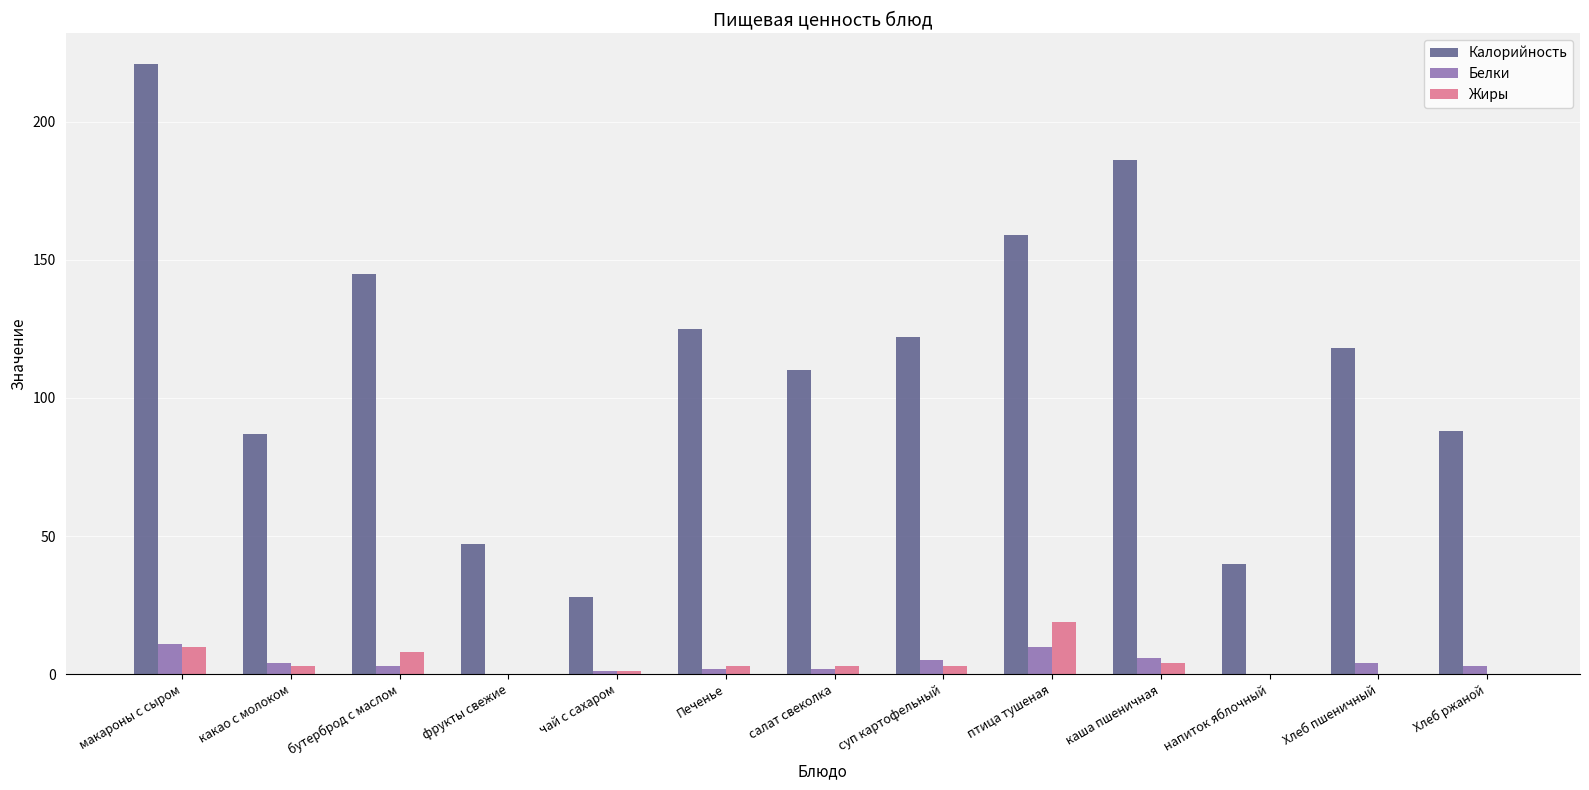

What is the total value across all series at какао с молоком?

94